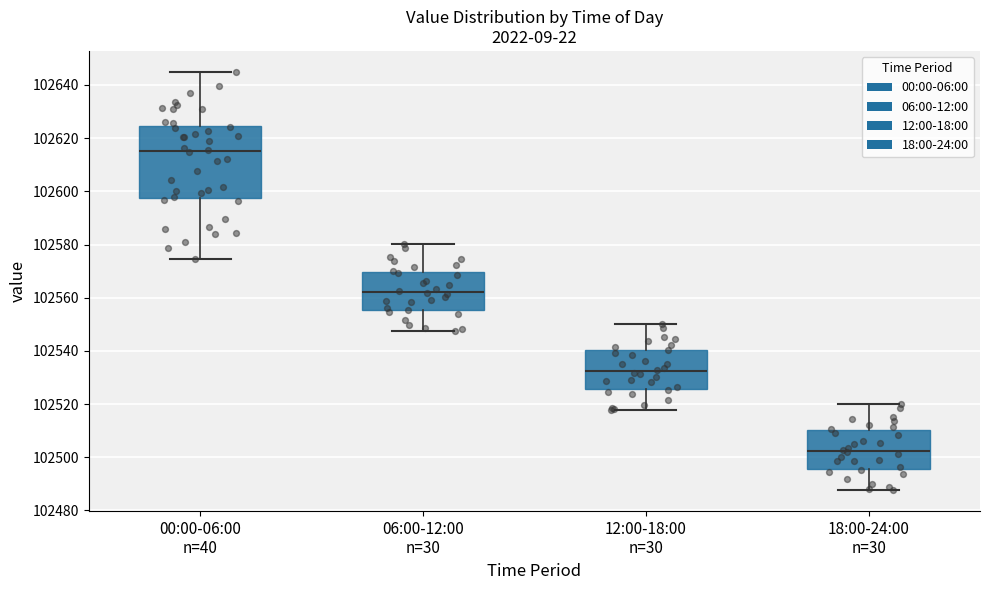

Comparing the boxes themselves (not the whiskers), which one is the tallest?

00:00-06:00 n=40